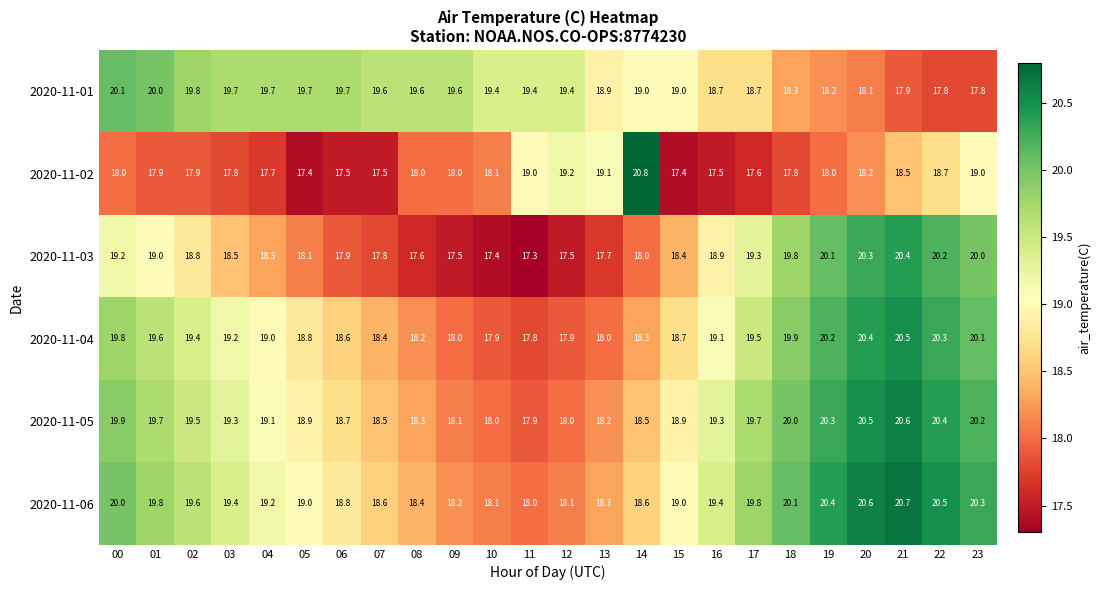

At 02, list the series in order from smallest to largest.

2020-11-02, 2020-11-03, 2020-11-04, 2020-11-05, 2020-11-06, 2020-11-01